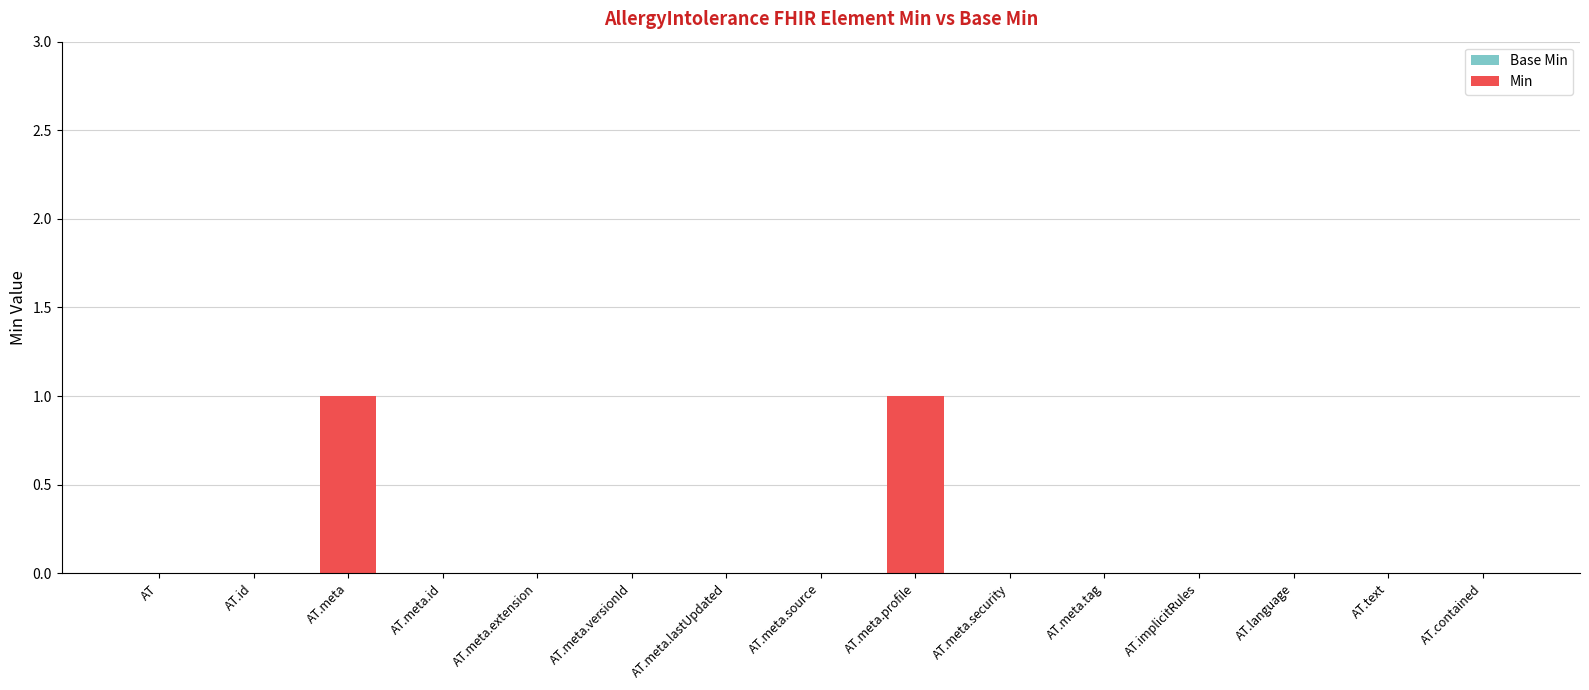

Are the bars horizontal?

No